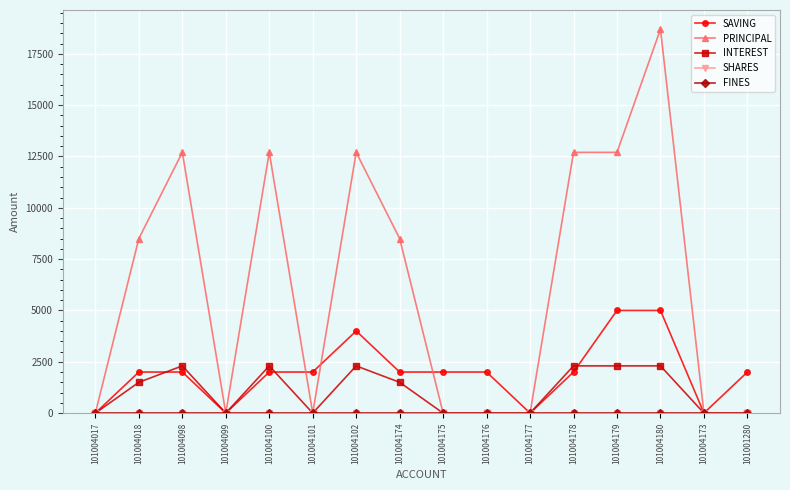

What is the sum of the SAVING values at 101004098 and 101004017?

2000